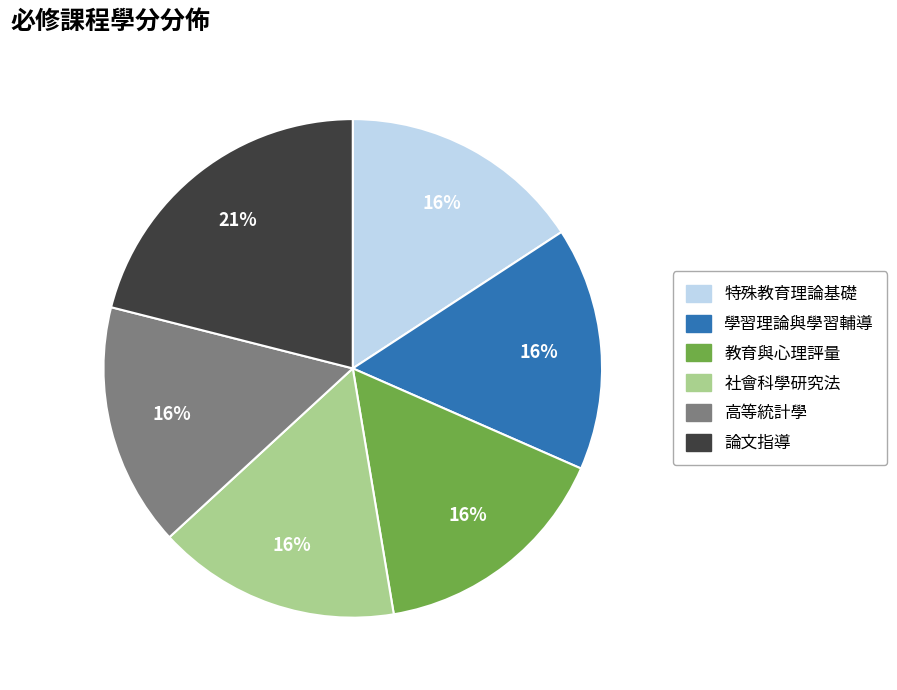

Is there any slice that represents more than half of the pie?

No